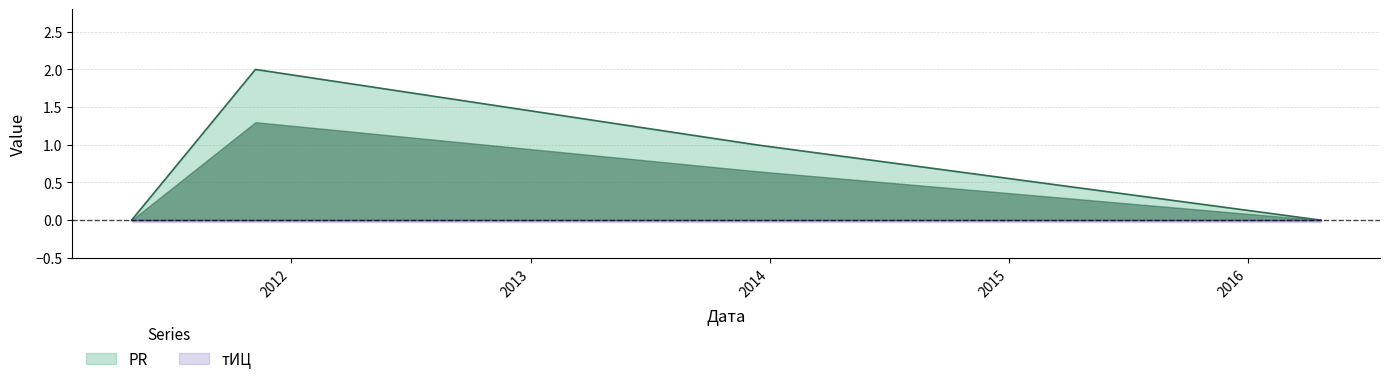

What is the label of the 1st point from the left?

2011-05-03